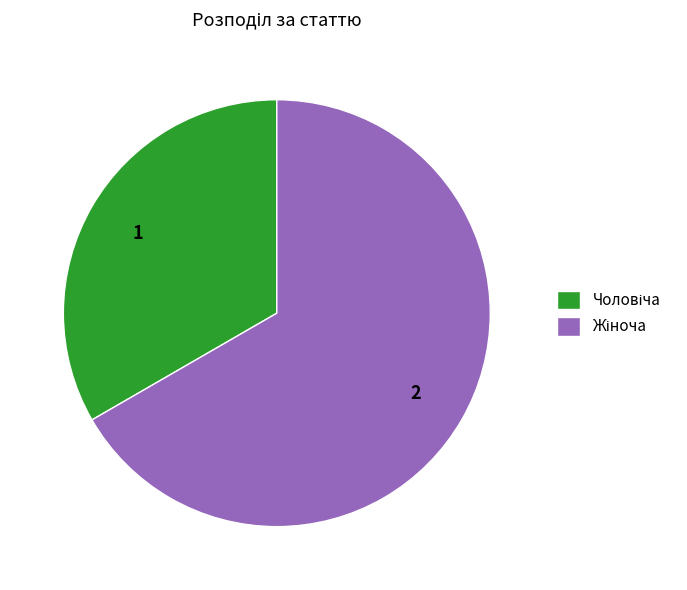

Does any single category account for the majority?

Yes